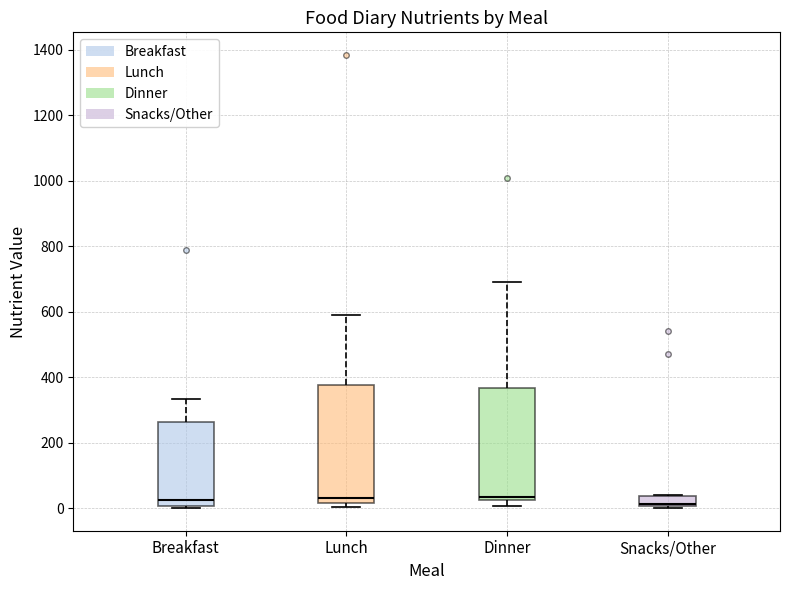

Which box is the tallest, from its lower edge to its upper edge?

Lunch